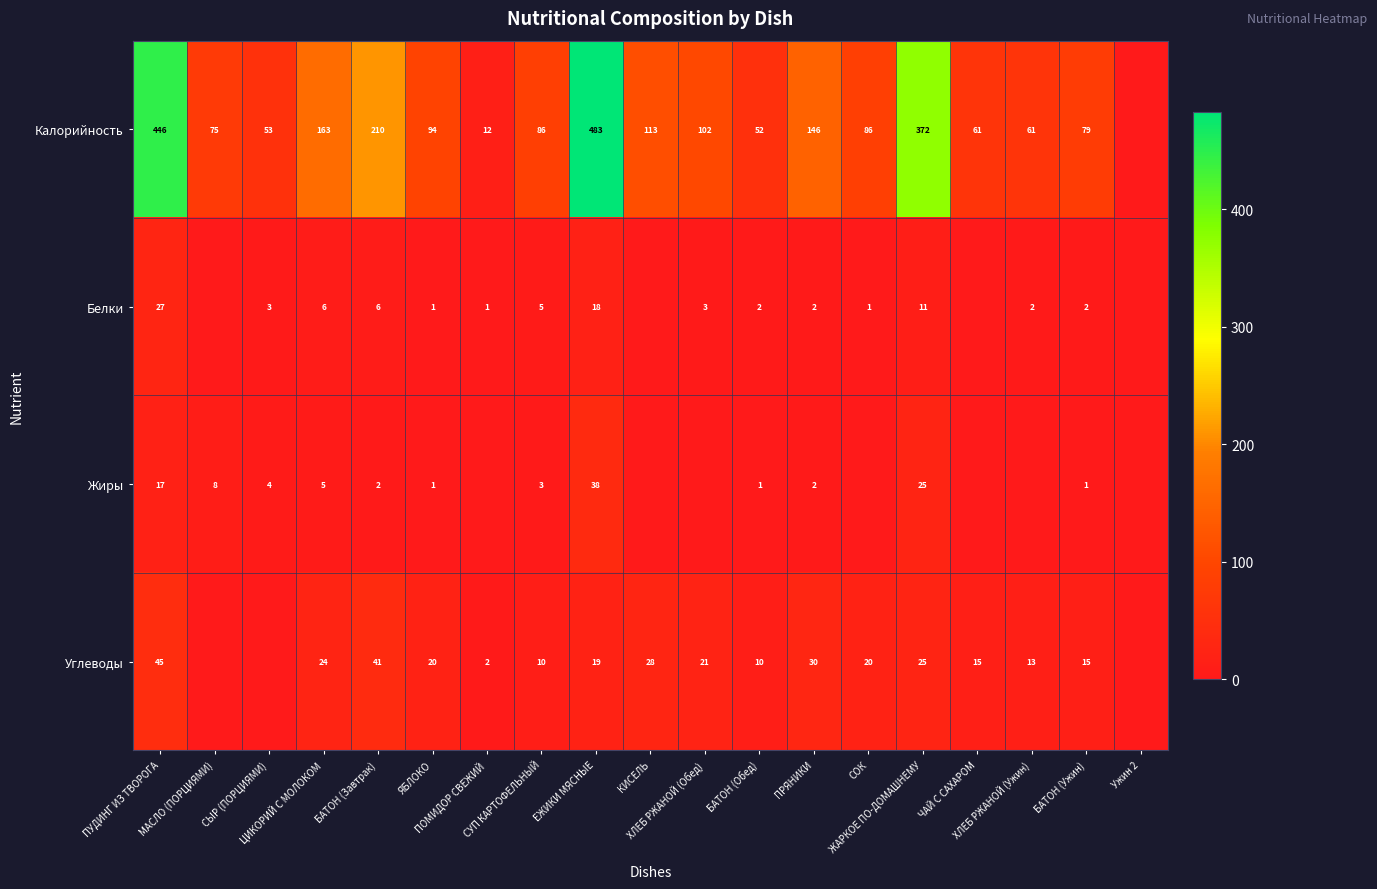

How many positive values does the Белки series have?

15